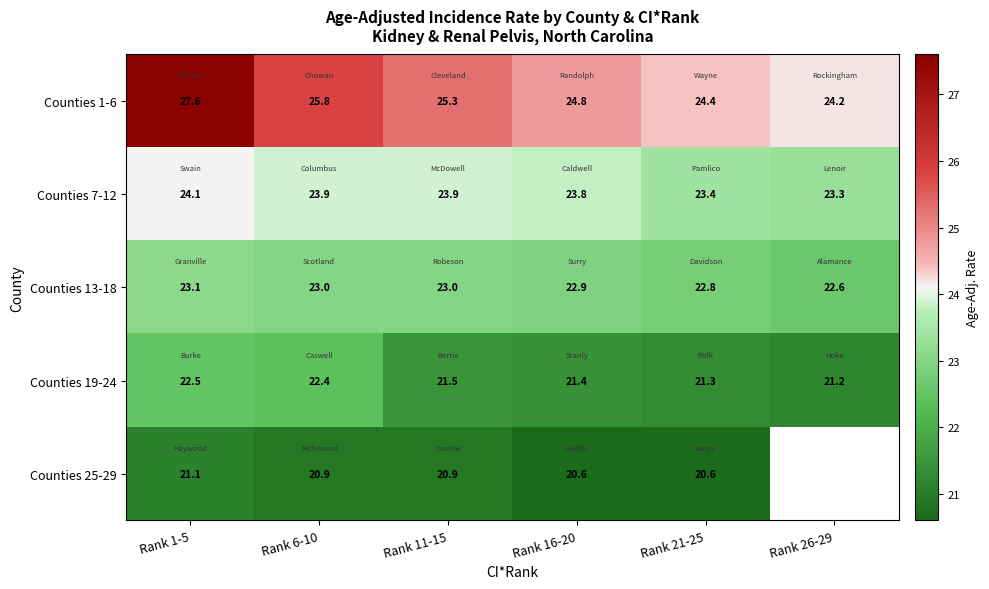

What is the difference between the highest and lowest values at Rank 1-5?

6.5